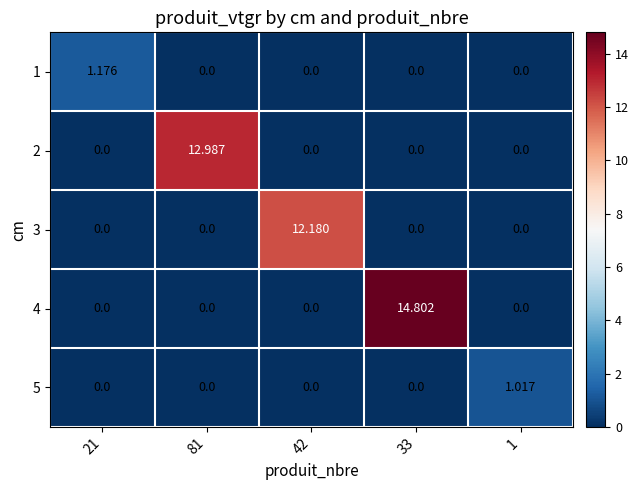

How many data points in 1 are above 0?

1